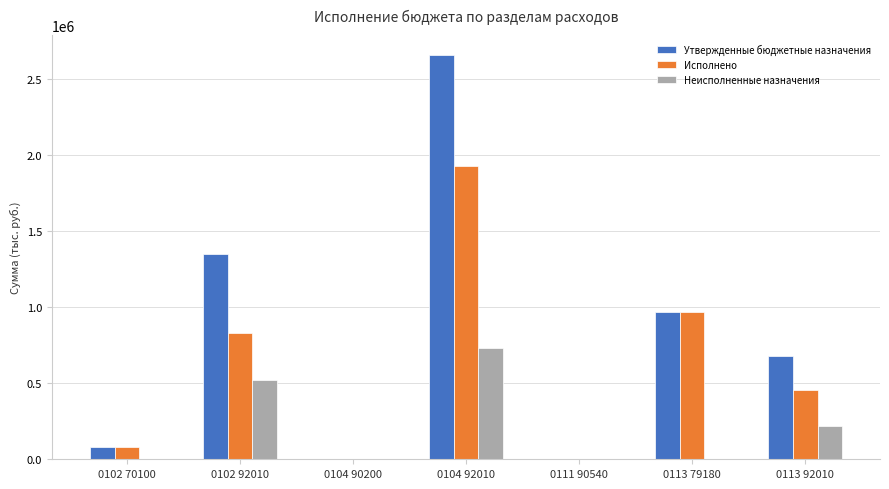

Count the number of data series in this chart.

3